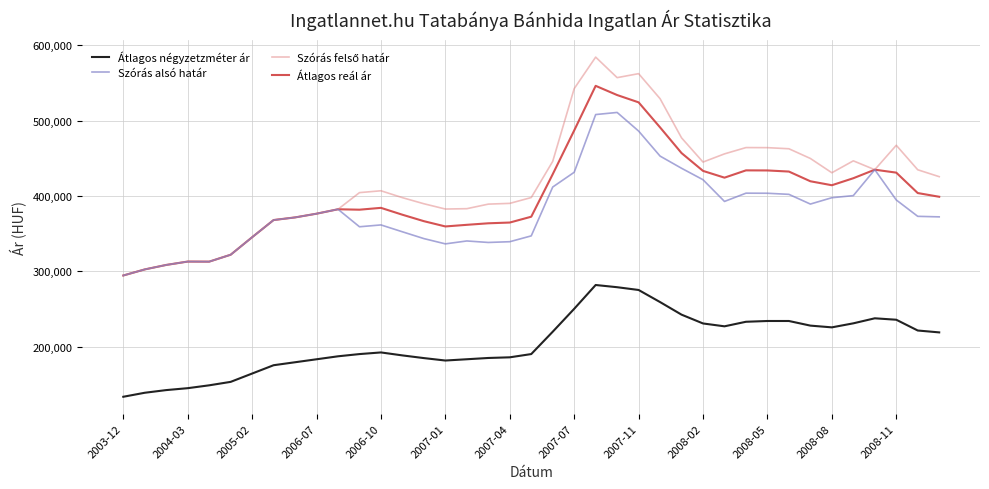

What is the minimum value shown in the chart?

133419